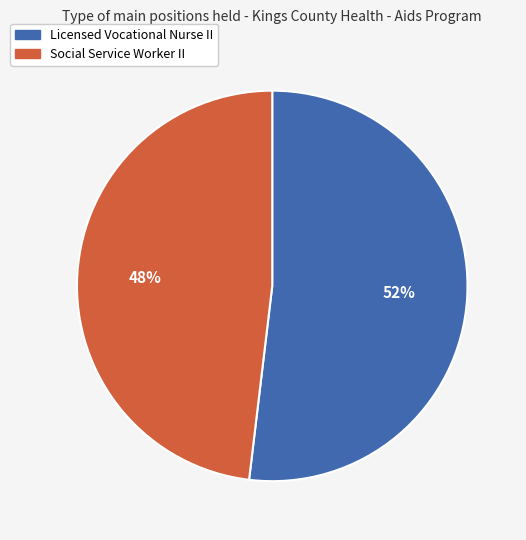

Approximately how many times larger is the value at Licensed Vocational Nurse II compared to Social Service Worker II?

1.1